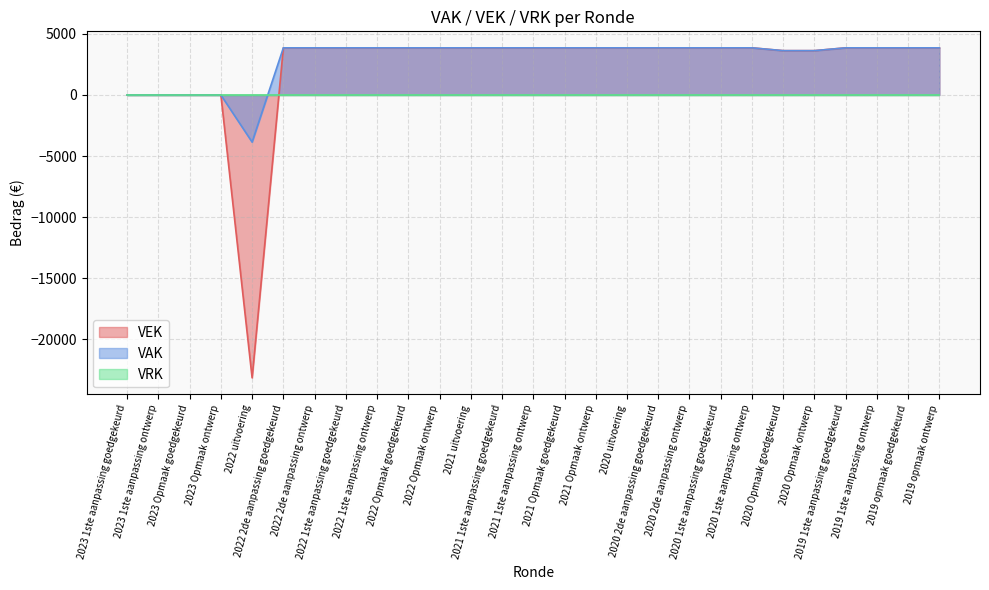

What is the total value across all series at 2020 1ste aanpassing ontwerp?

7712